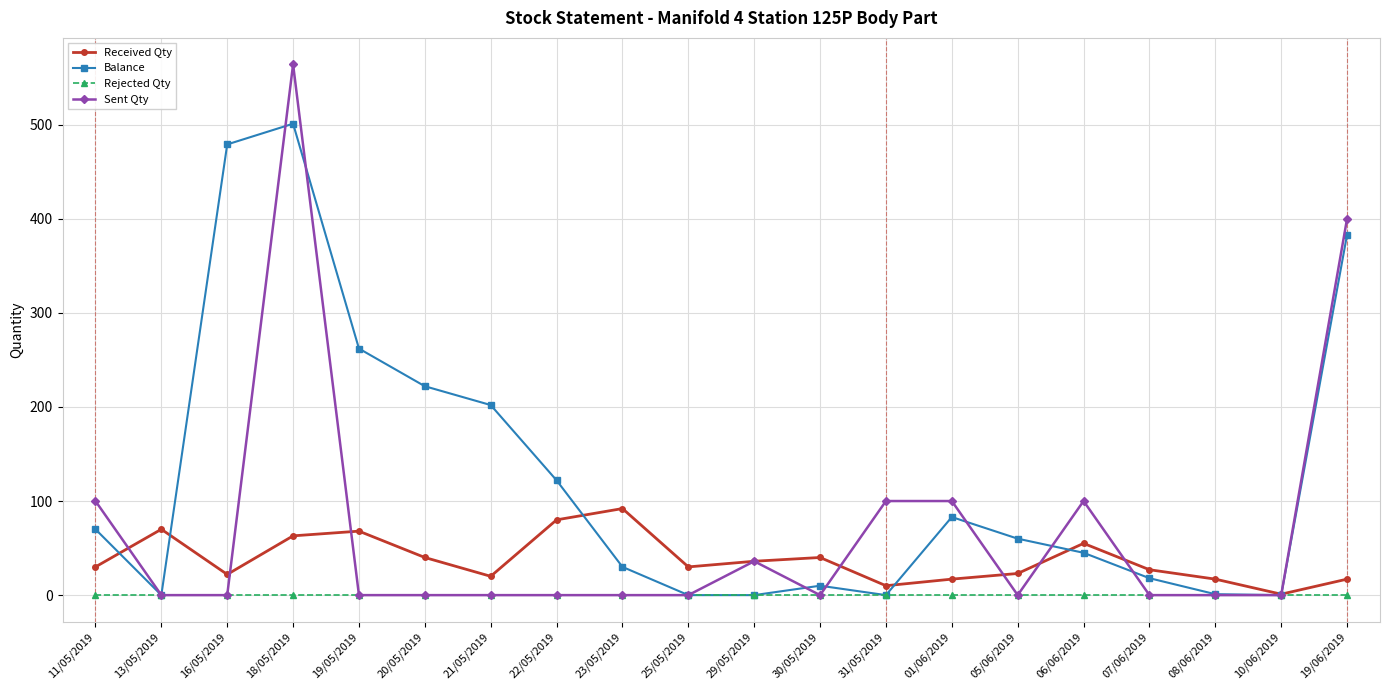

What is the sum of all Received Qty values?

758